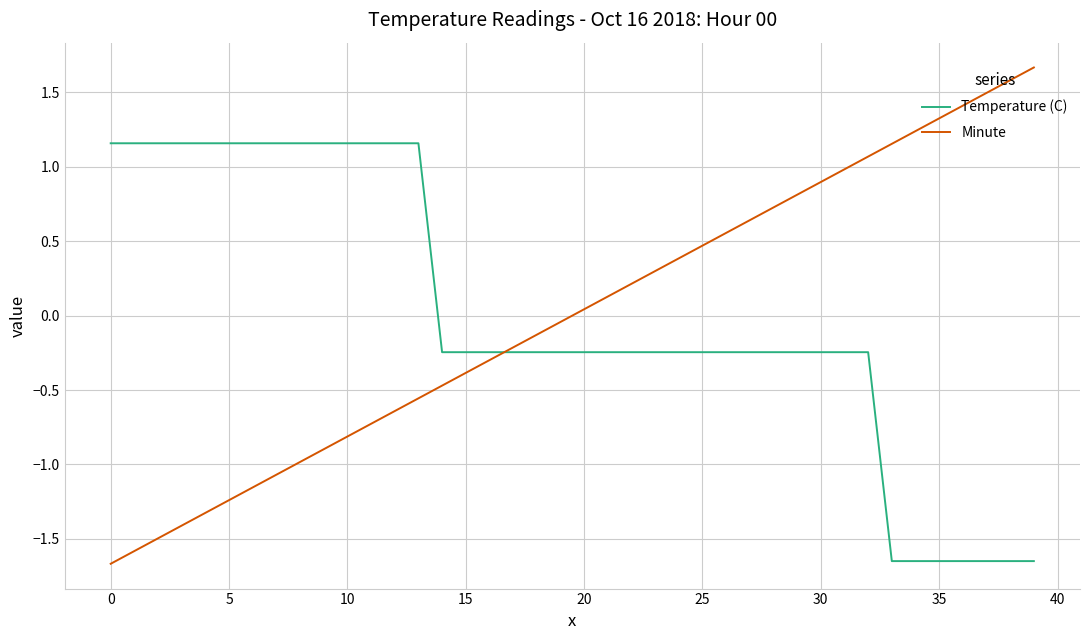

List the series in order of their peak value, lowest first.

Temperature (C), Minute